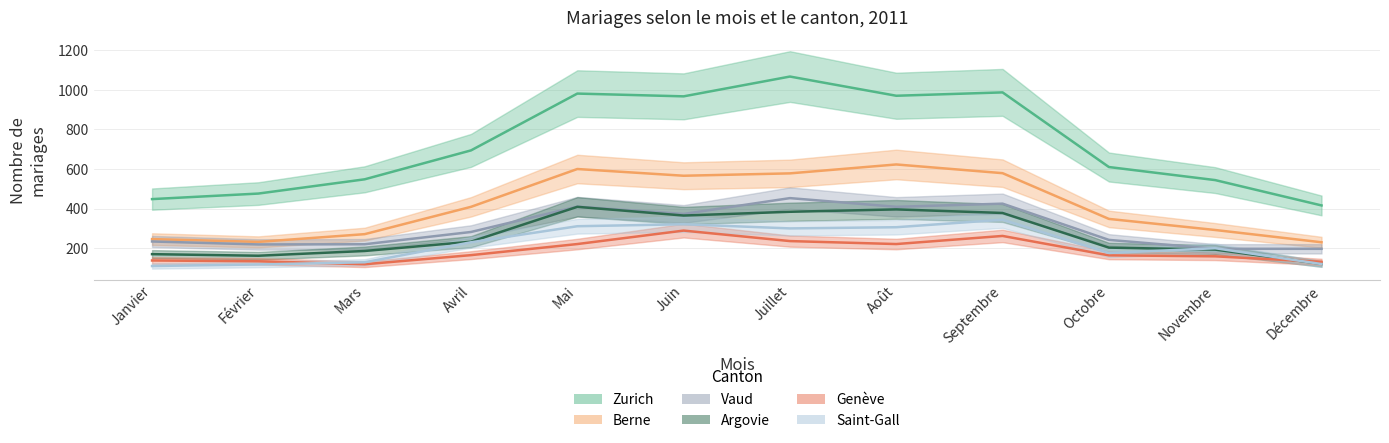

Reading right to left, extract all data points from this chart.

Zurich: 416	544	610	987	970	1067	967	981	694	548	476	448
Berne: 230	292	348	579	623	578	566	600	409	271	232	246
Vaud: 197	197	242	425	409	453	373	410	282	220	219	234
Argovie: 121	193	203	378	396	384	365	409	233	186	162	170
Genève: 131	159	164	262	221	236	289	221	165	119	134	138
Saint-Gall: 120	200	176	344	306	300	321	311	230	129	118	110